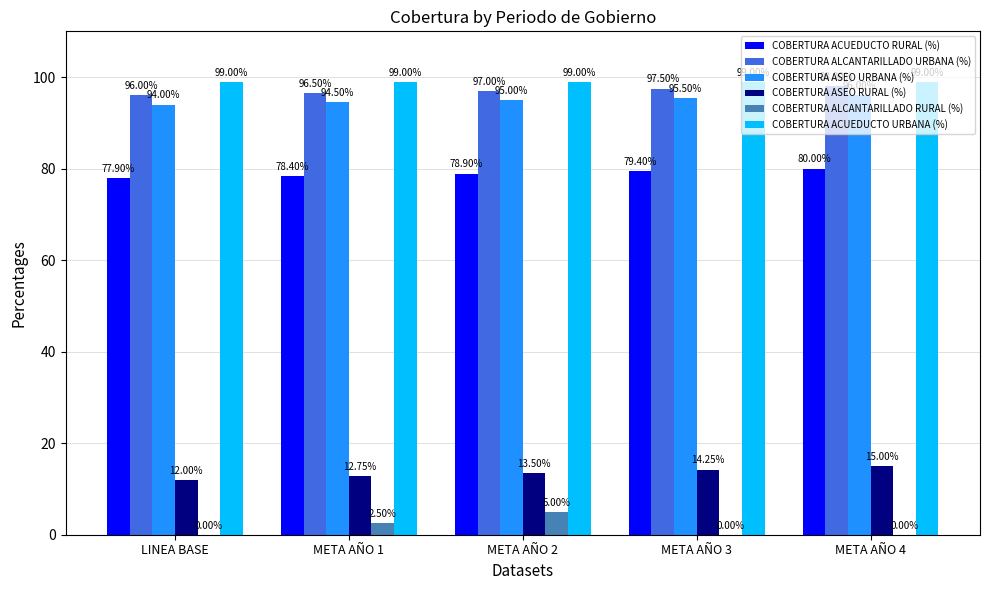

At which category is the sum across all series the highest?

META AÑO 2